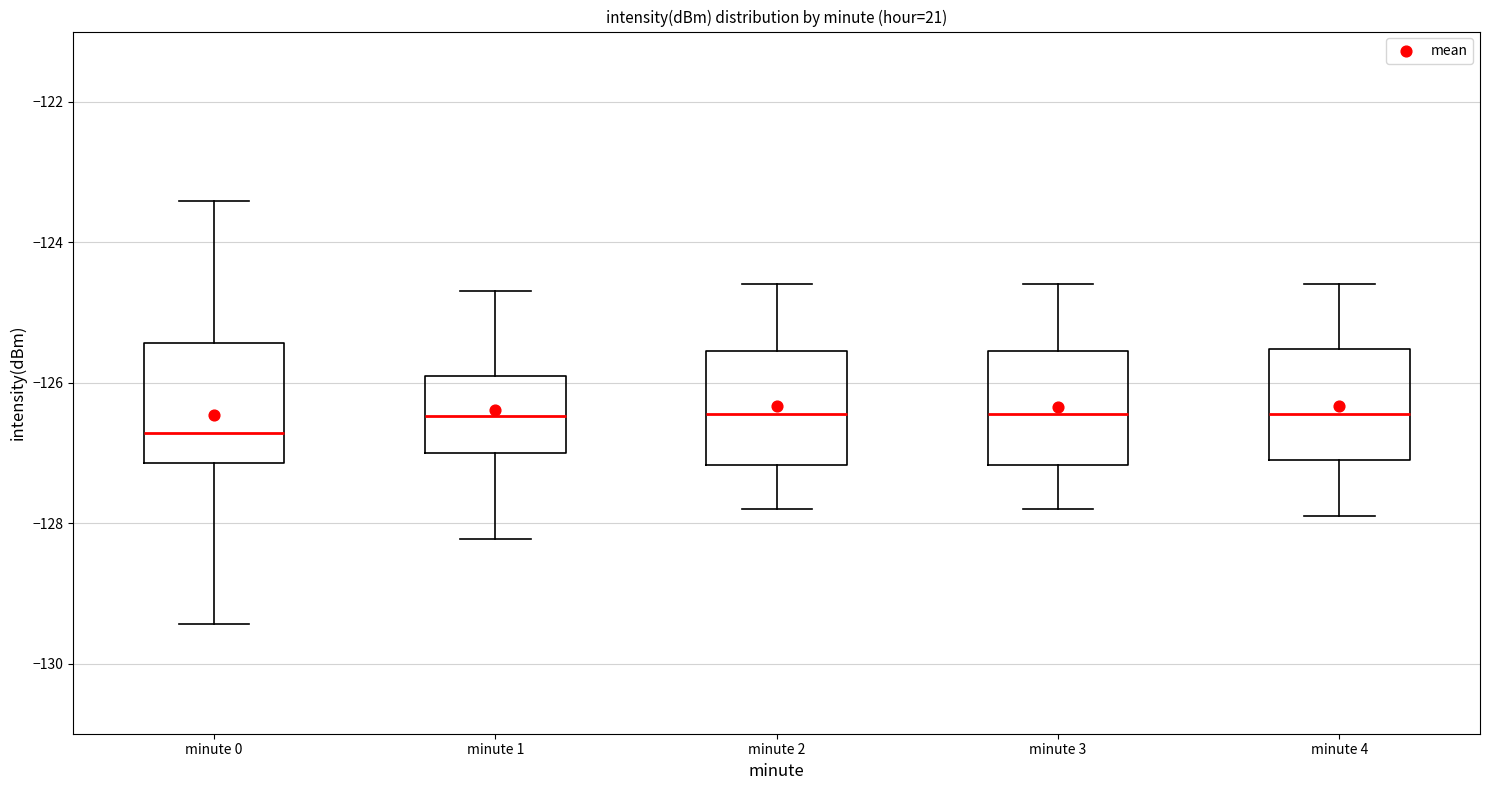

Where is the lower edge of the box for minute 4 on the y-axis? The values are not printed on the chart, so give them approximately, as read against the axis.

-127.0